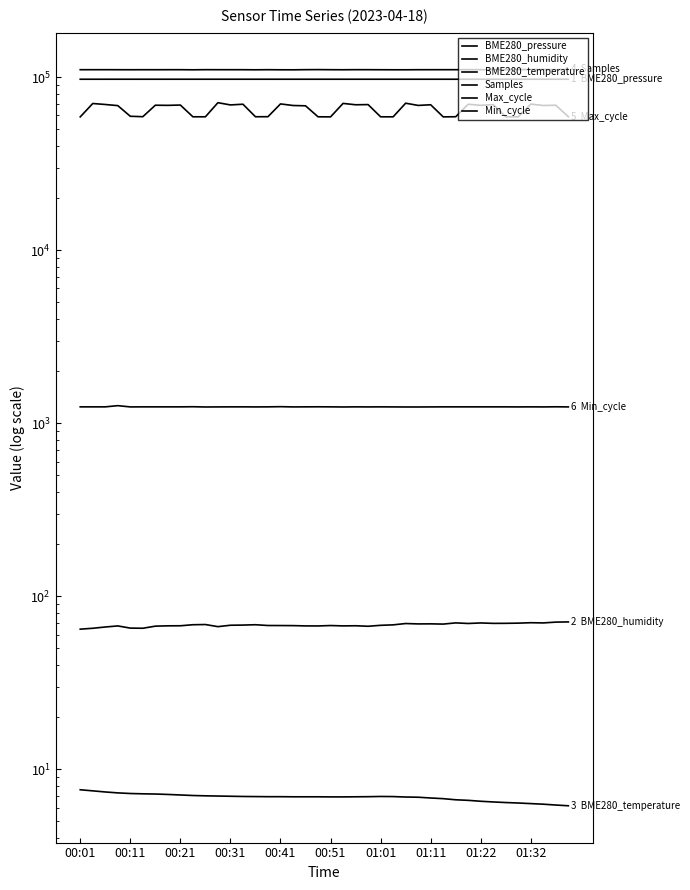

What is the approximate value of BME280_humidity at 34?

69.7